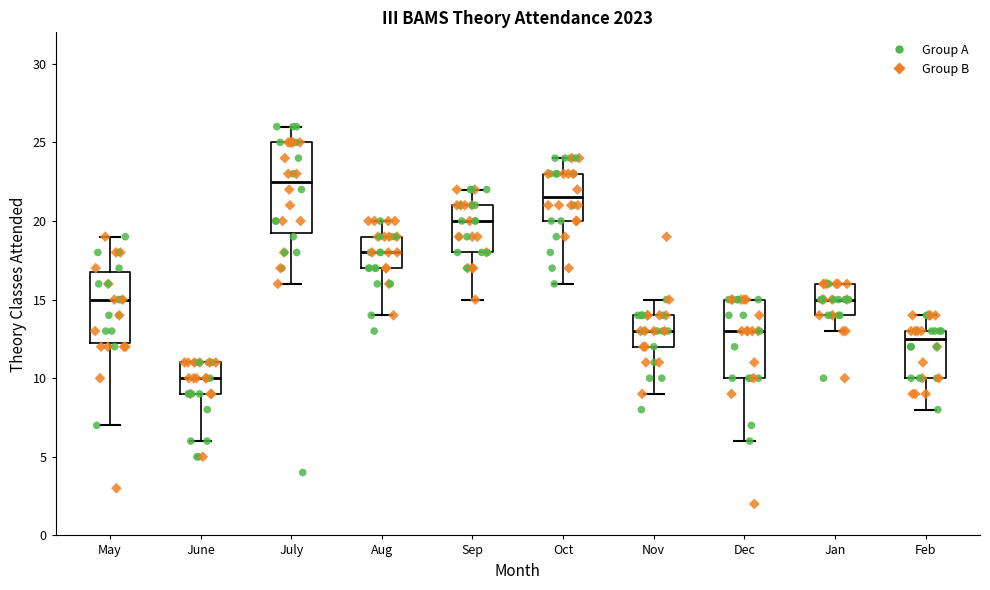

Which box's median line is the highest?

July